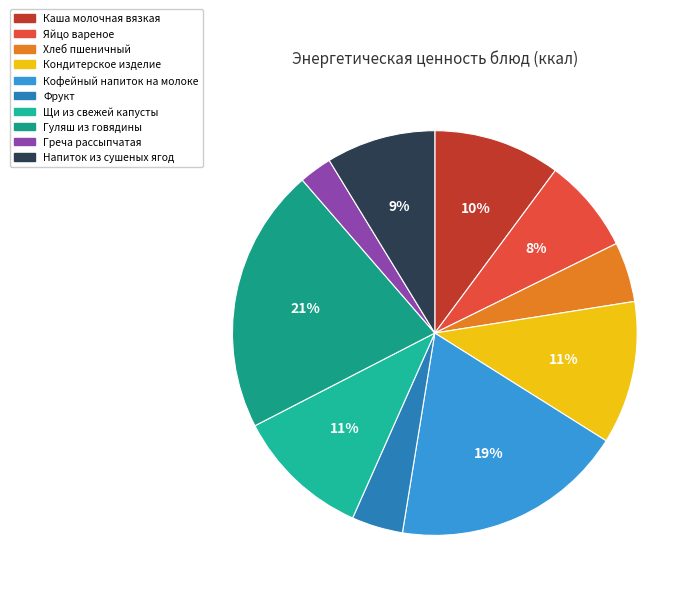

To the nearest percent, what is the combined percentage of Фрукт and Кондитерское изделие?

16%